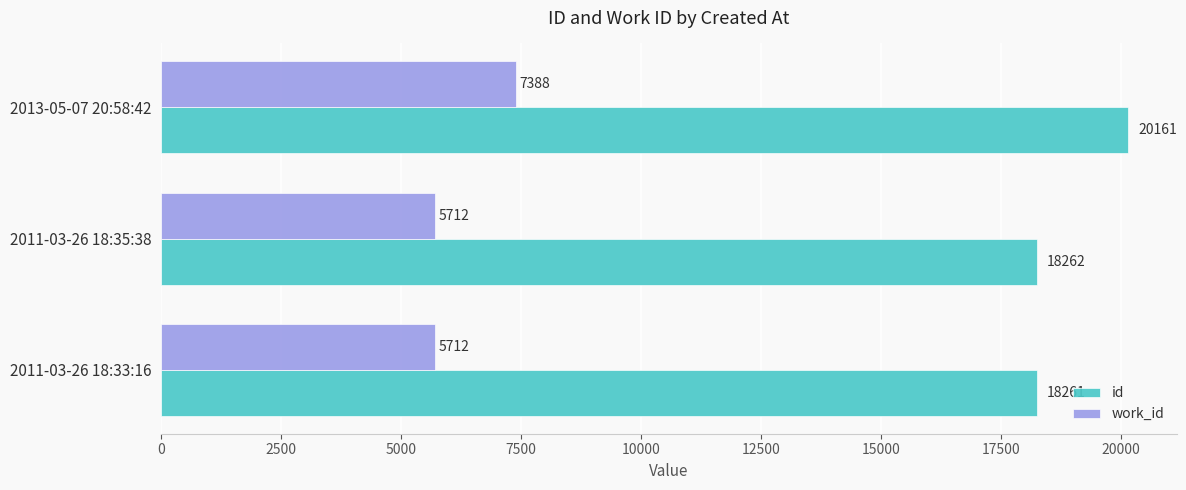

True or false: id has a value of 18261 at 2011-03-26 18:33:16.

True